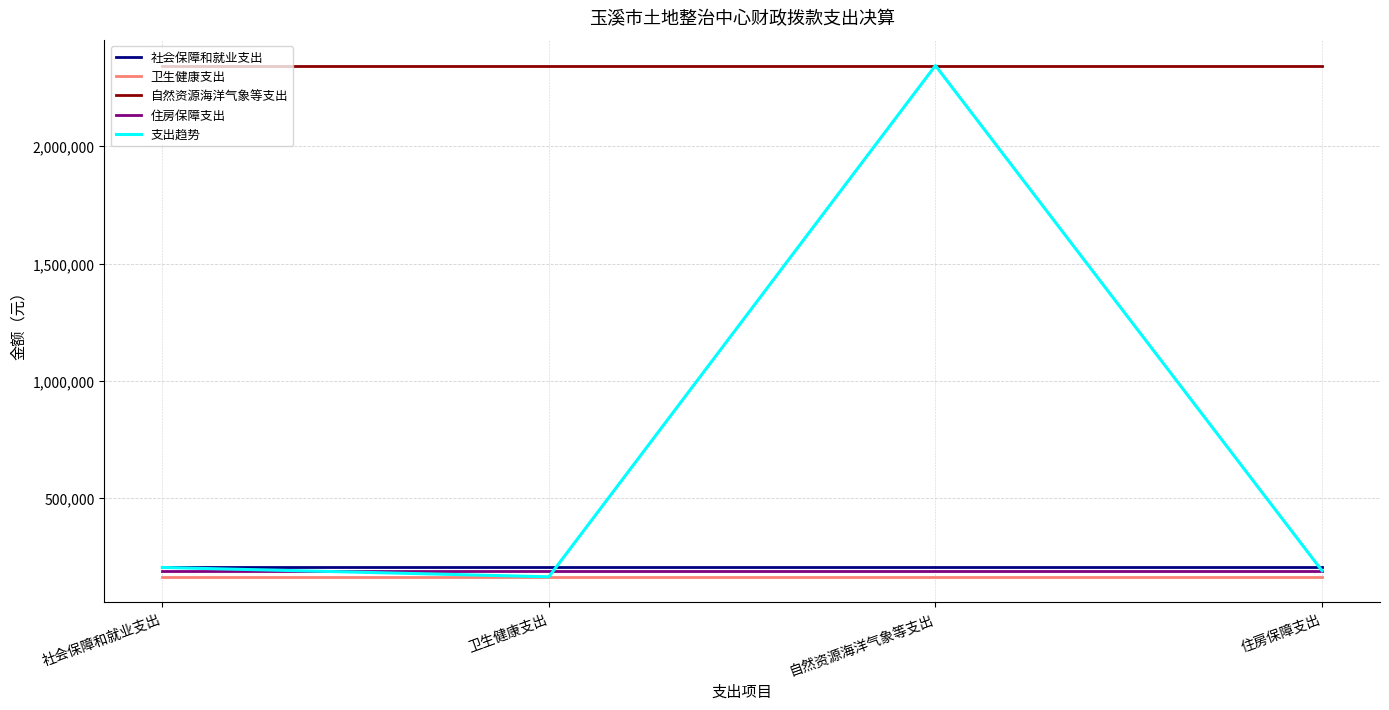

True or false: 住房保障支出 and 社会保障和就业支出 intersect in this chart.

False